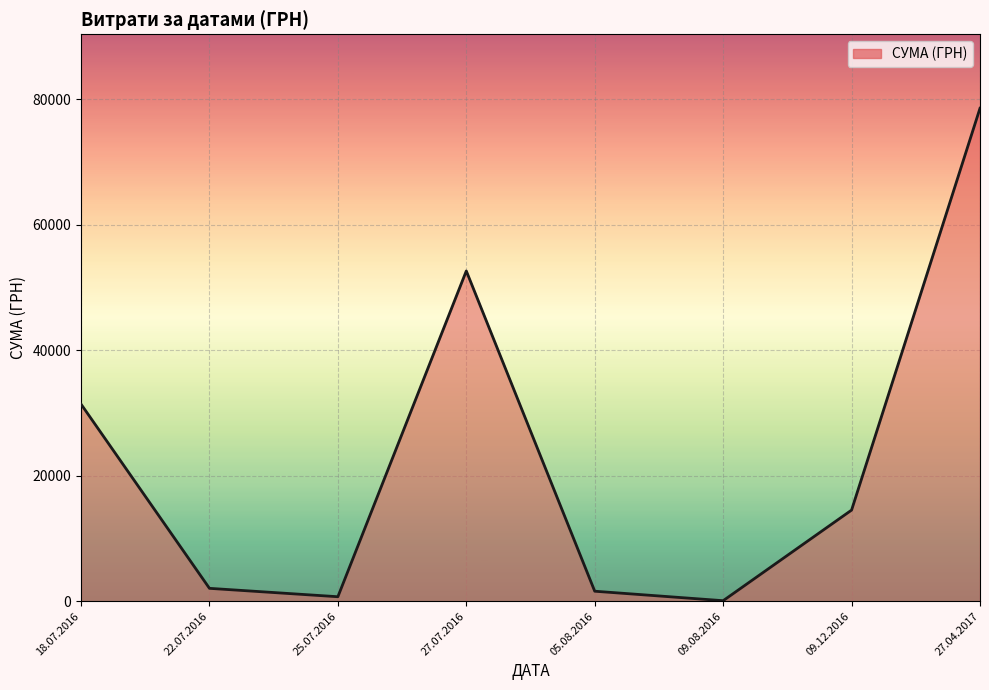

How many interior local valleys (lower than both neighbors) does the data have?

2